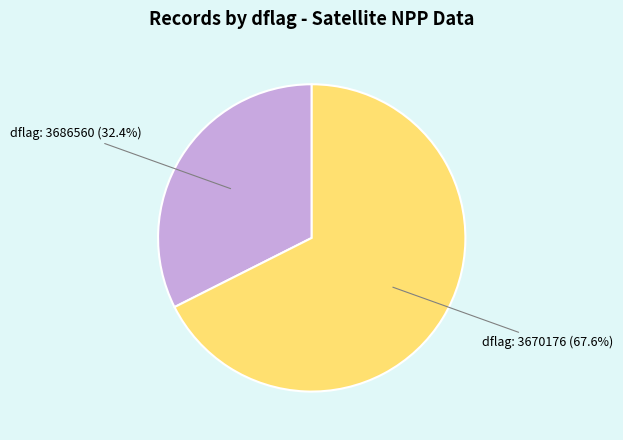

Is there any slice that represents more than half of the pie?

Yes